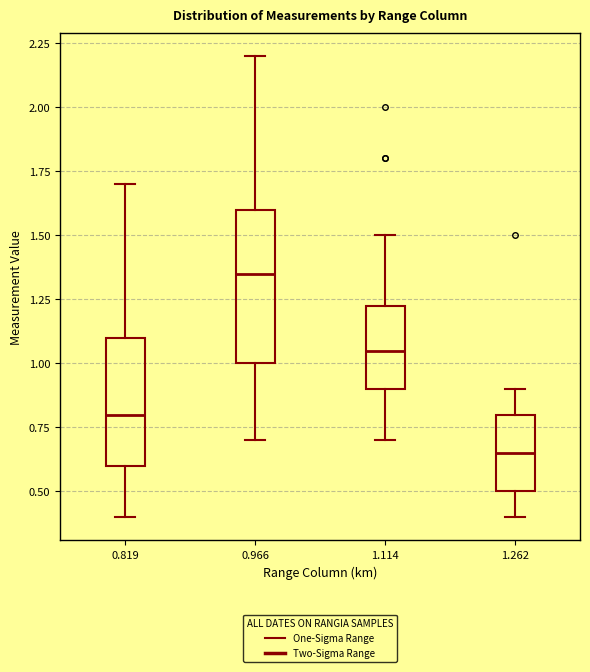

Which box's median line is the highest?

0.966